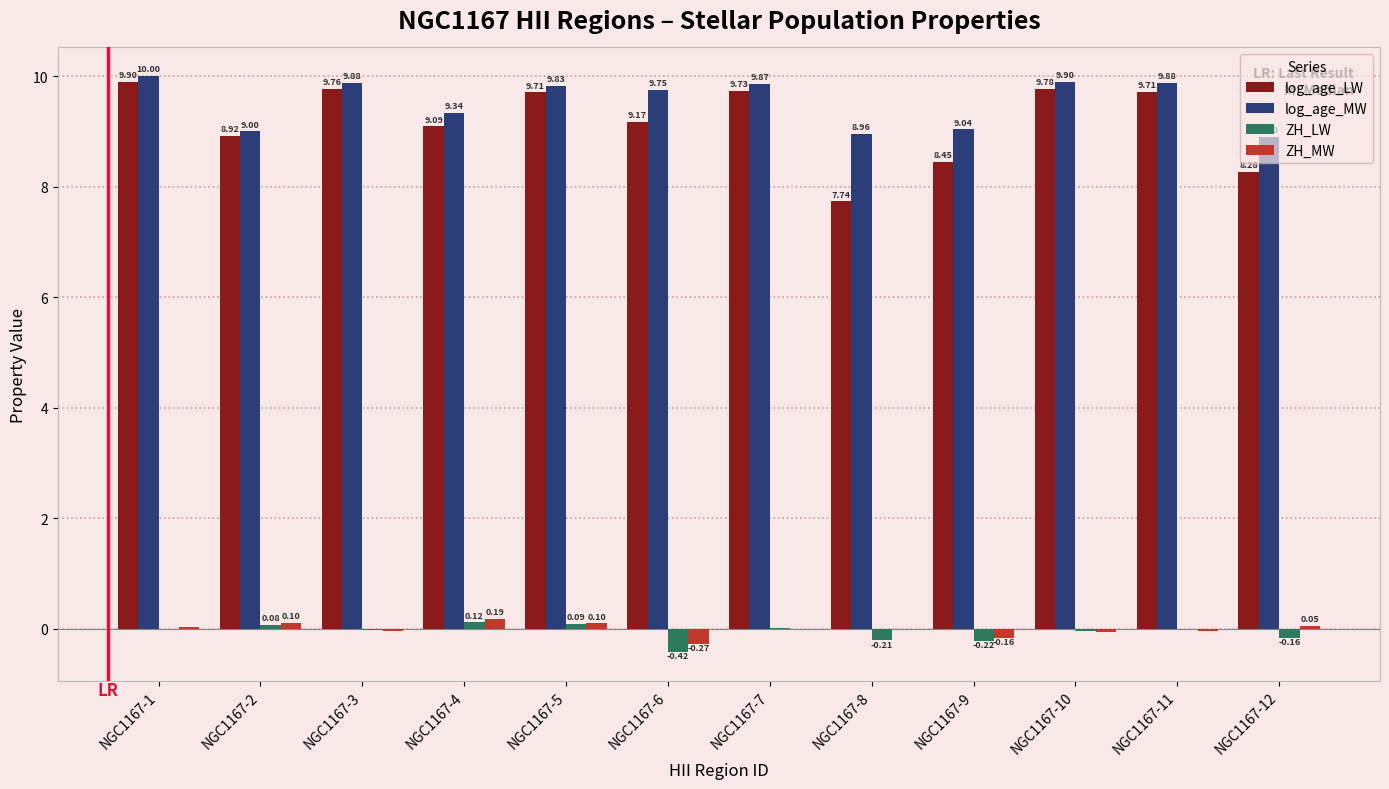

Which series changed the most between NGC1167-10 and NGC1167-11?

log_age_LW